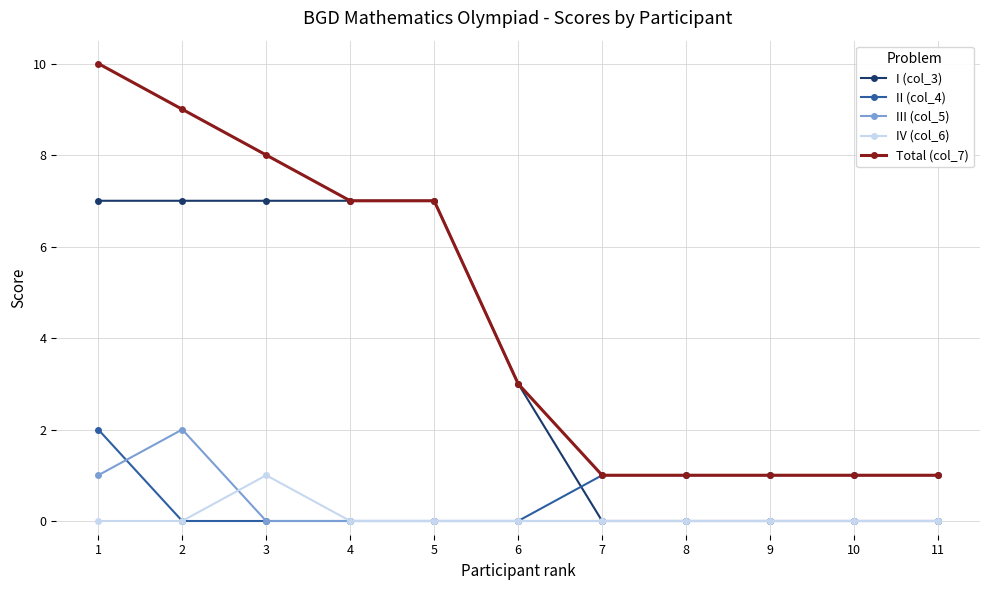

Is it true that I (col_3) equals 3 at 5?

False